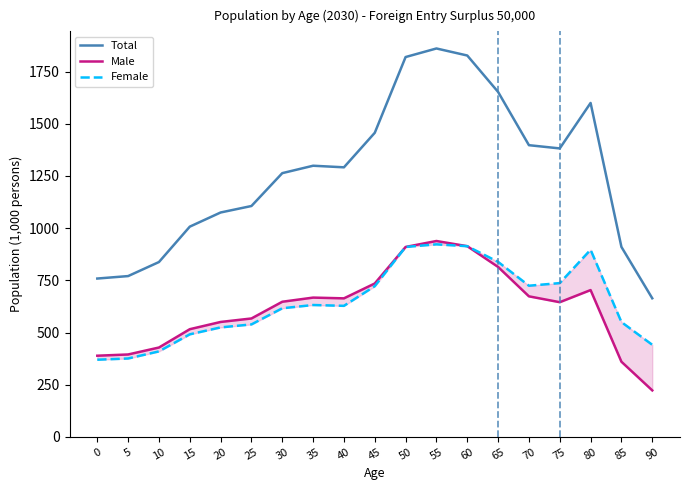

After their last crossing, which series has the higher values: Female or Male?

Female